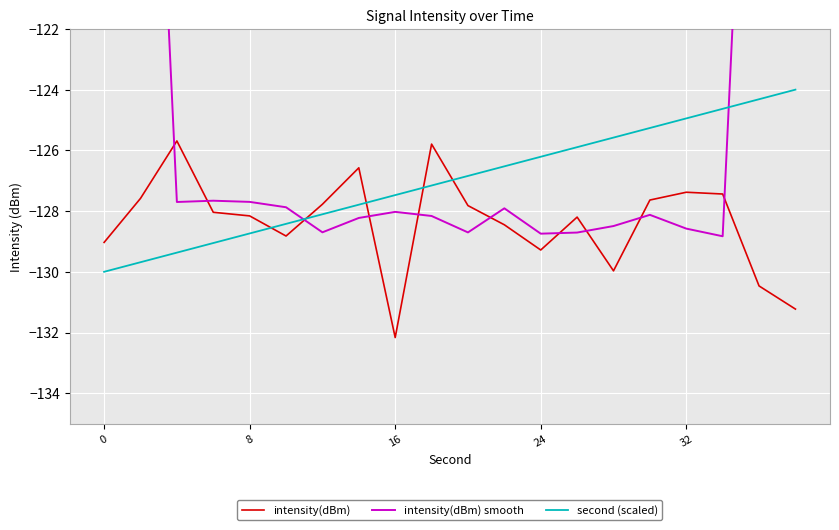

How many interior local valleys does the intensity(dBm) smooth series have?

5